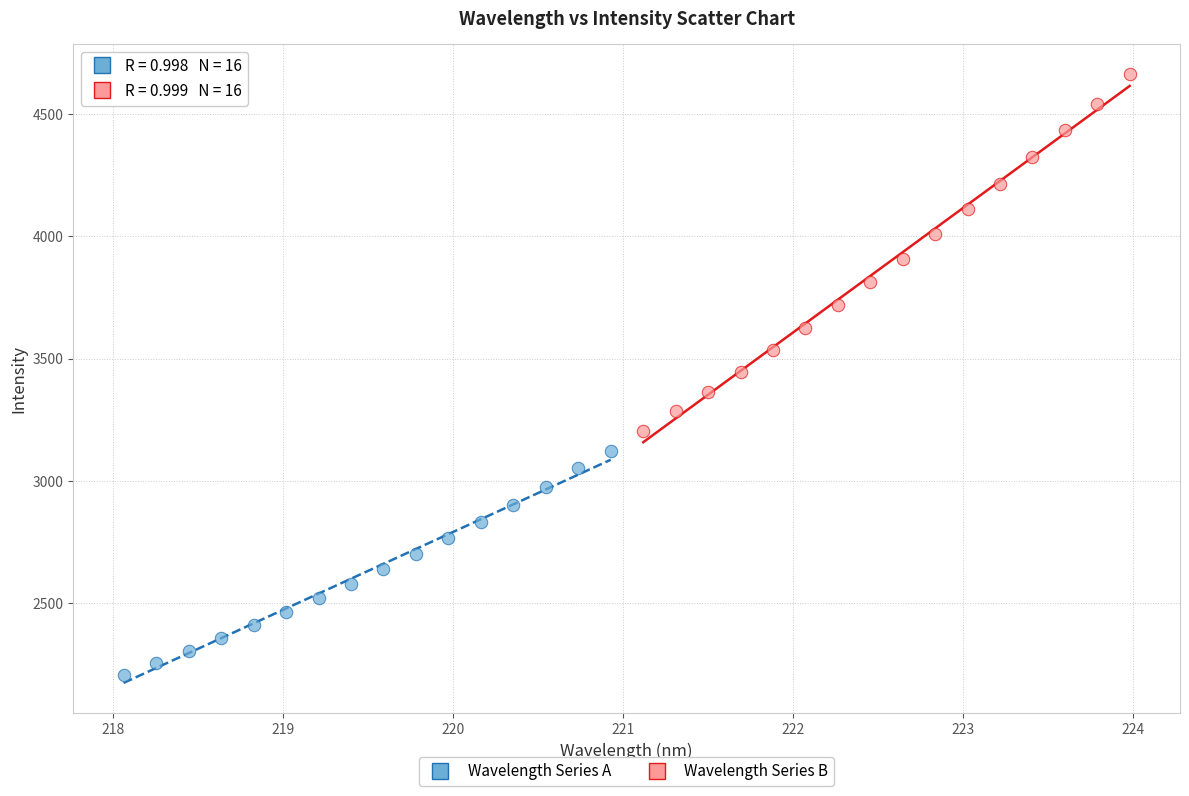

Which series reaches the minimum Y coordinate?

Wavelength Series A